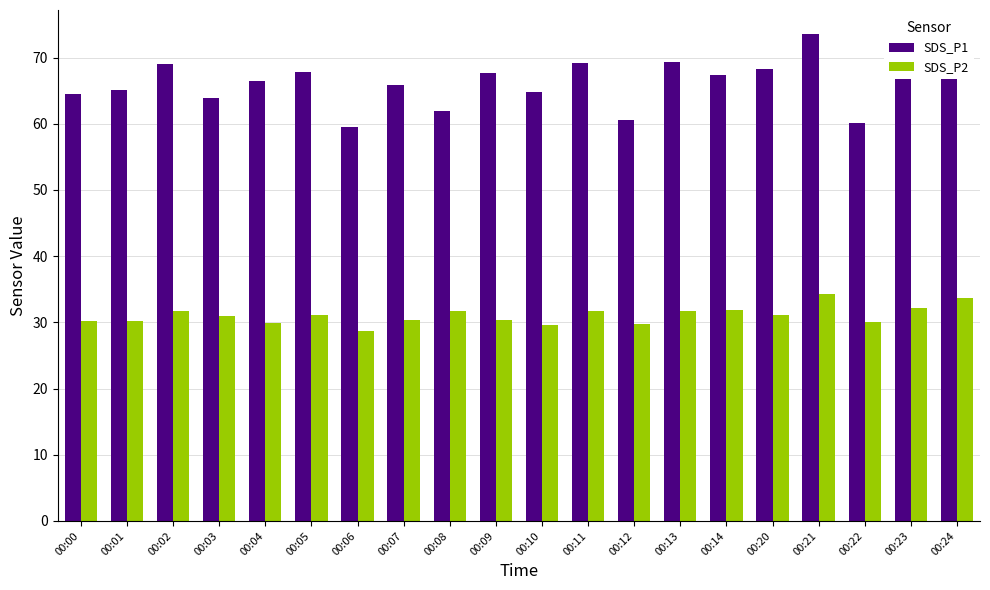

What are all the series names shown in the legend?

SDS_P1, SDS_P2